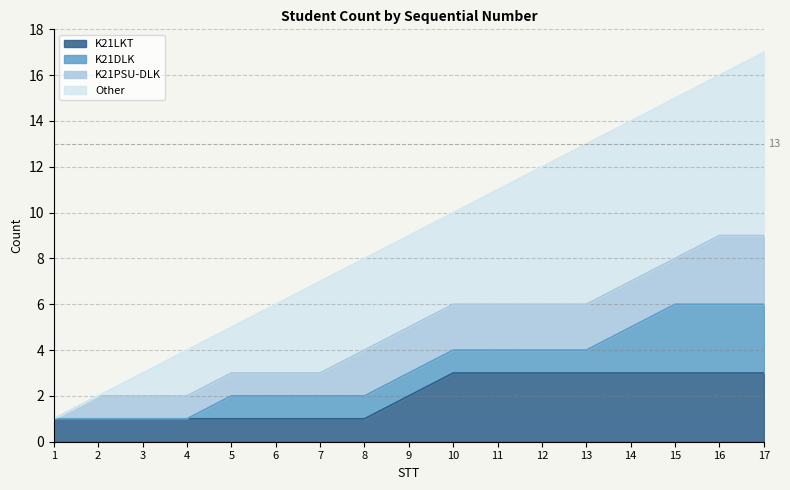

What value does the data have at 12, to the nearest 5?

10